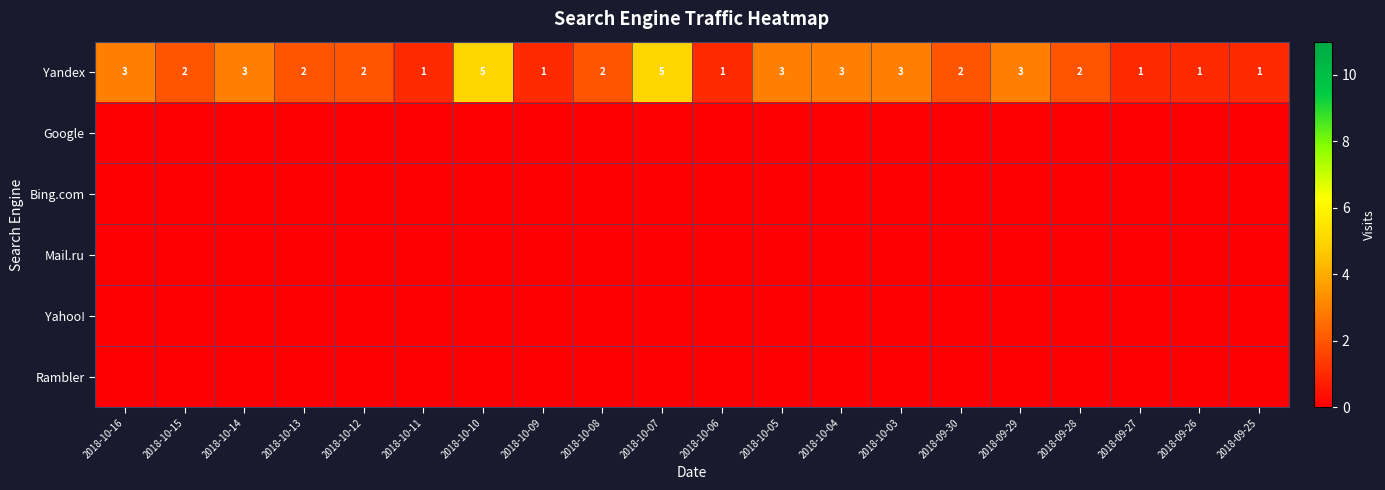

True or false: Yandex has a value of 1 at 2018-10-06.

True